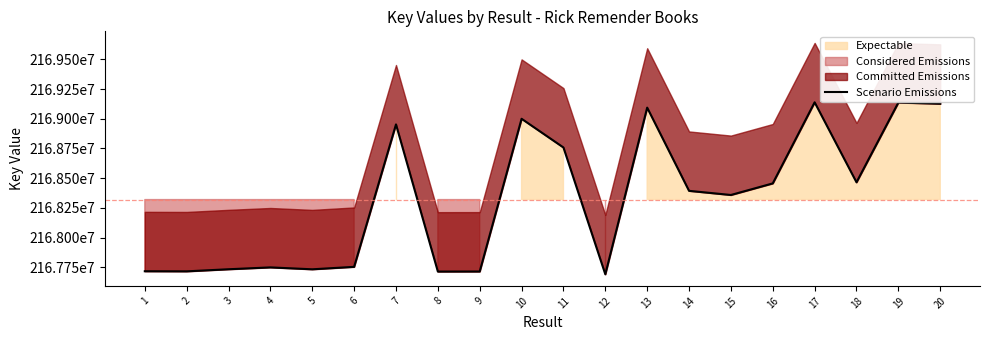

What is the difference between the maximum and minimum values?

144766